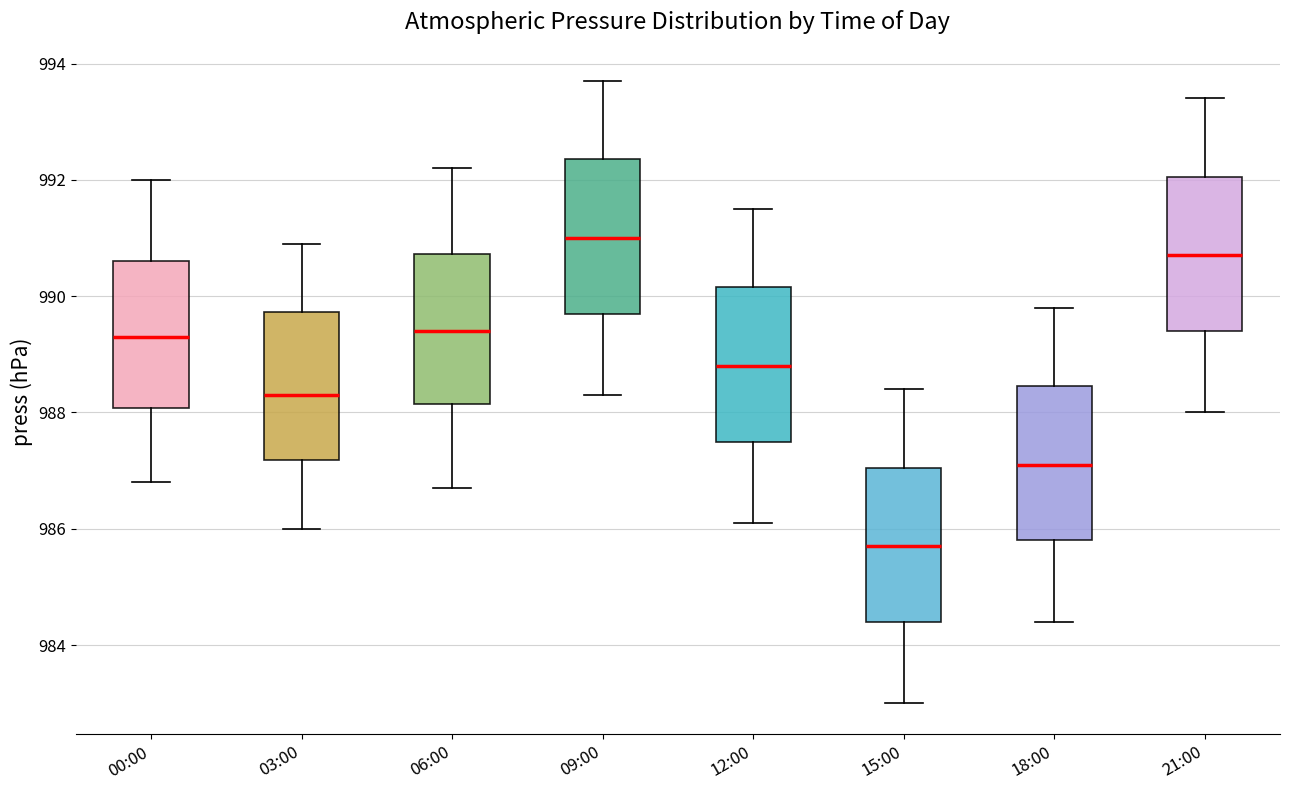

Where does the median line of the box for 21:00 sit on the y-axis? The values are not printed on the chart, so give them approximately, as read against the axis.

990.8